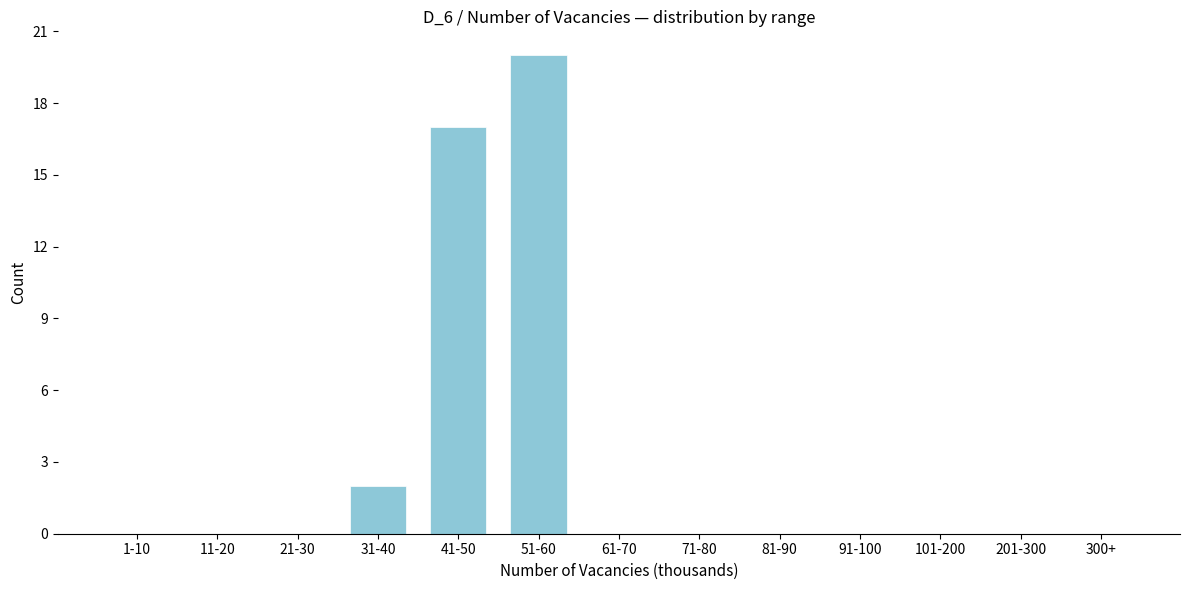

Reading left to right, transcribe all the data shown in this chart.

1-10=0	11-20=0	21-30=0	31-40=2	41-50=17	51-60=20	61-70=0	71-80=0	81-90=0	91-100=0	101-200=0	201-300=0	300+=0